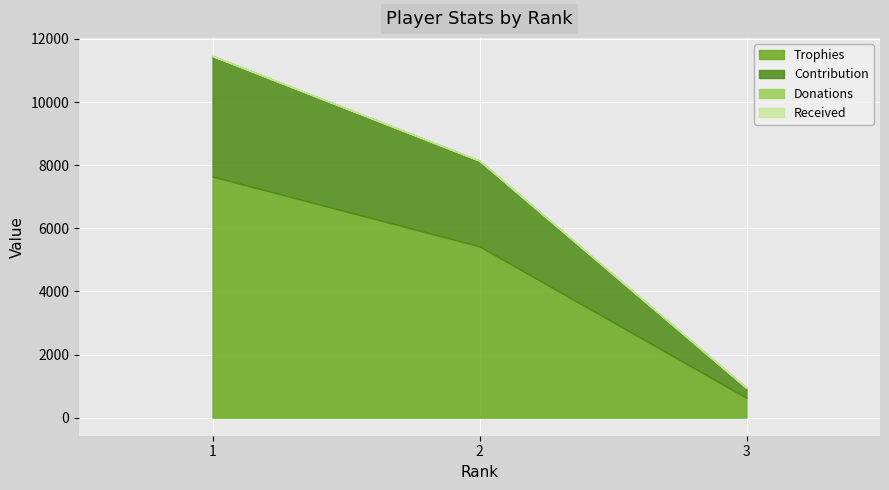

How many values in the Contribution series are below 2714?

1